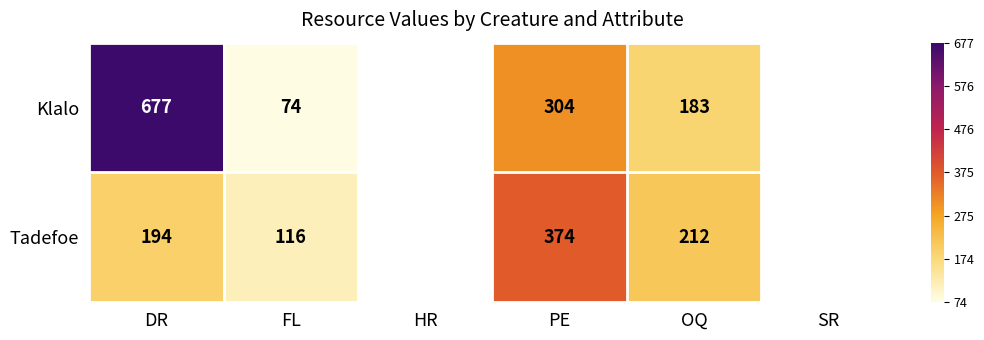

Rank the series at PE from highest to lowest value.

Tadefoe, Klalo